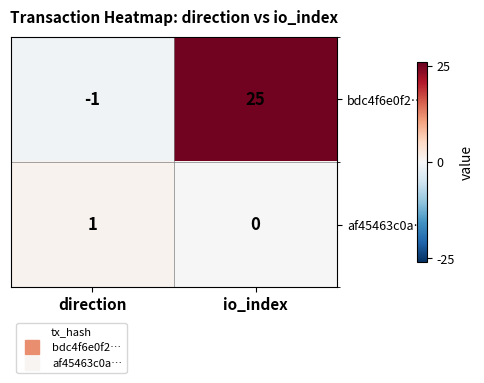

Which series has the widest spread of values?

bdc4f6e0f2…